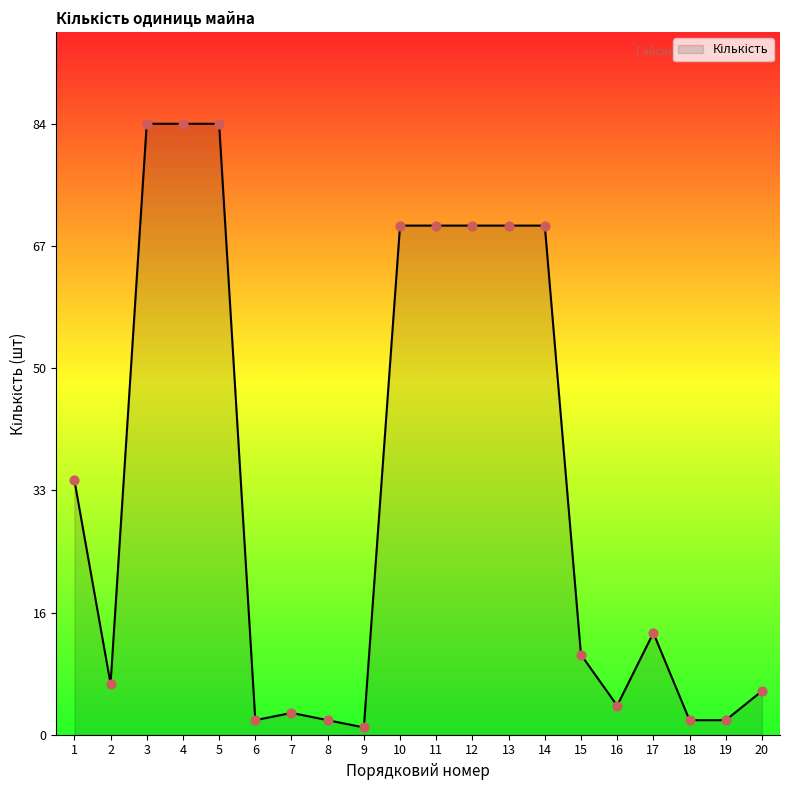

What is the ratio of the value at 4 to the value at 6?

42.0